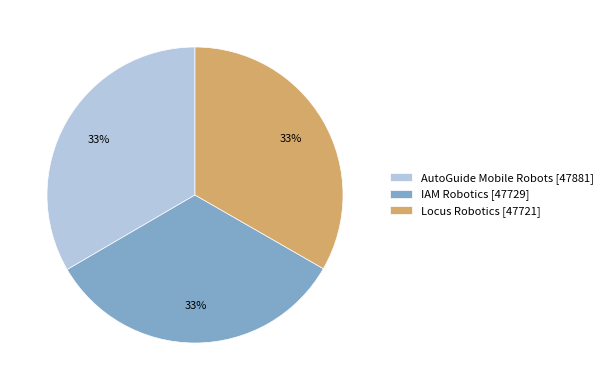

Does any single category account for the majority?

No